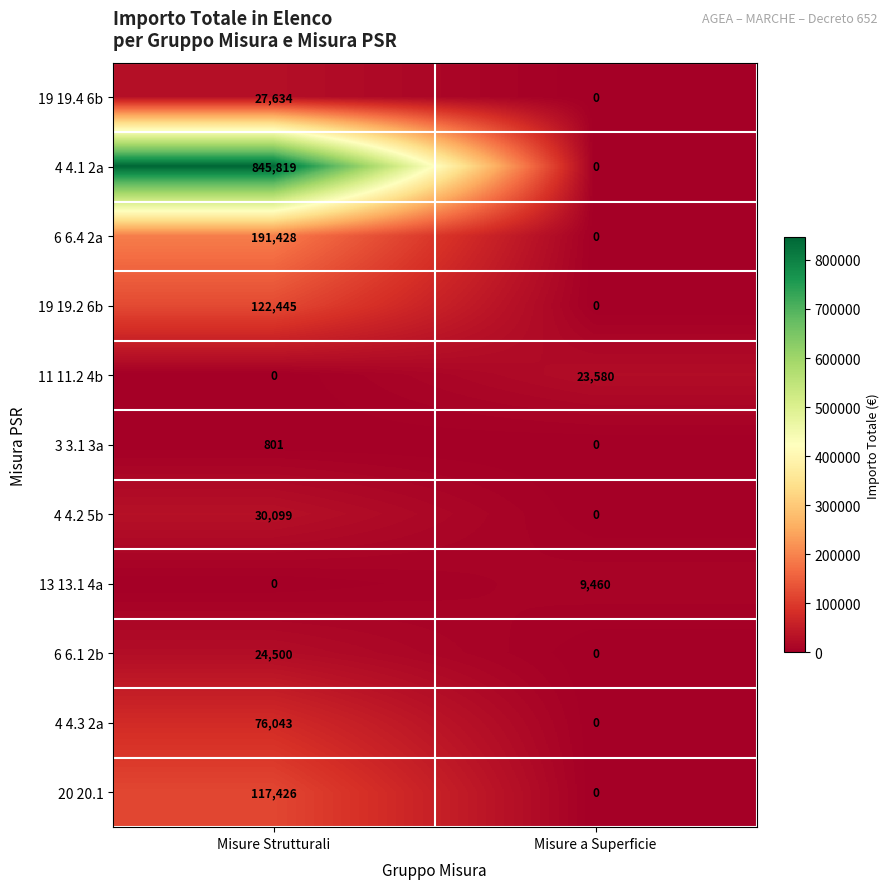

Which series has the largest total across all categories?

4 4.1 2a